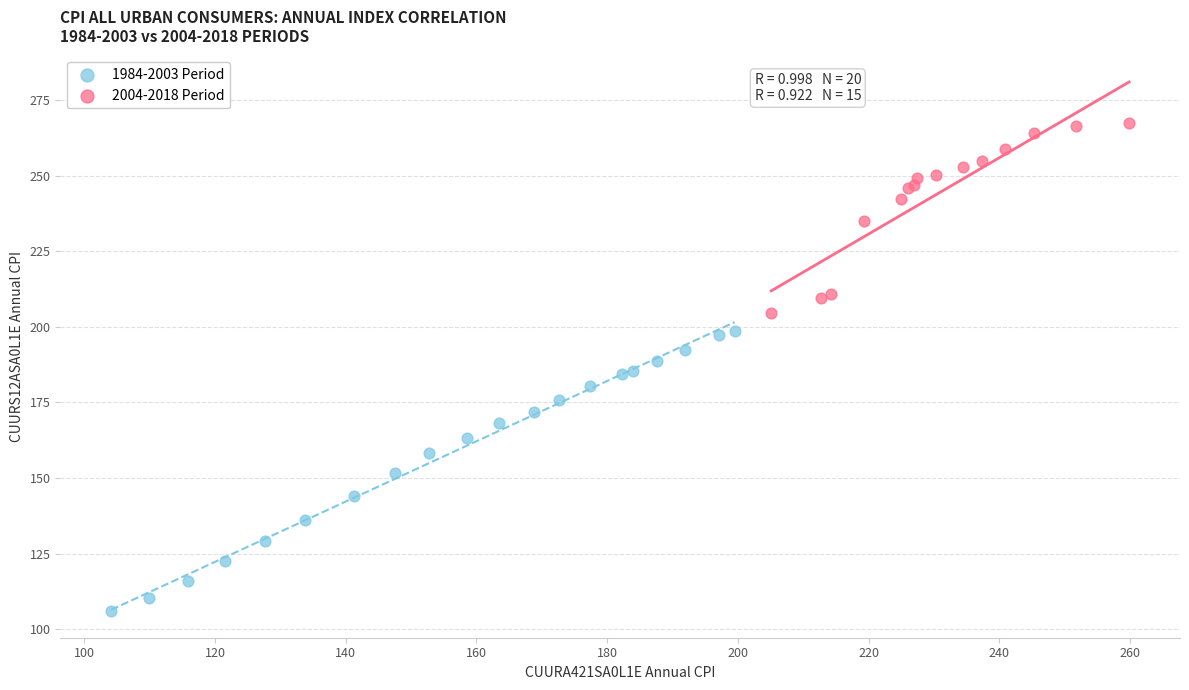

Which series contains the lowest Y value?

1984-2003 Period